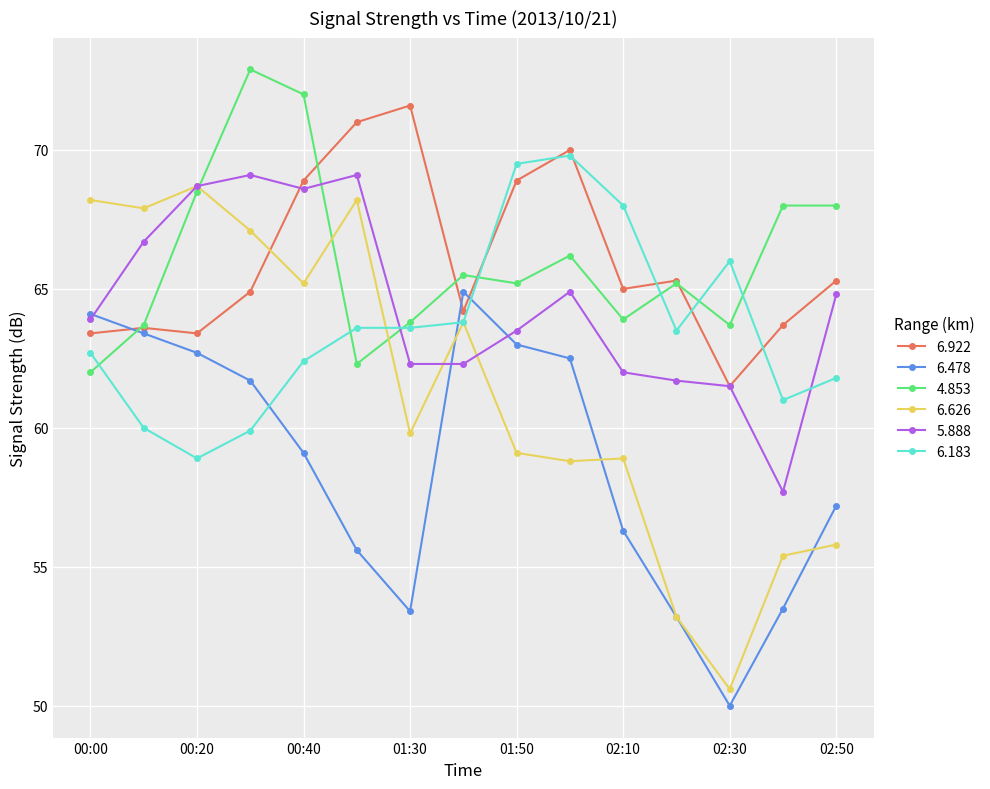

Which series has the widest spread of values?

6.626